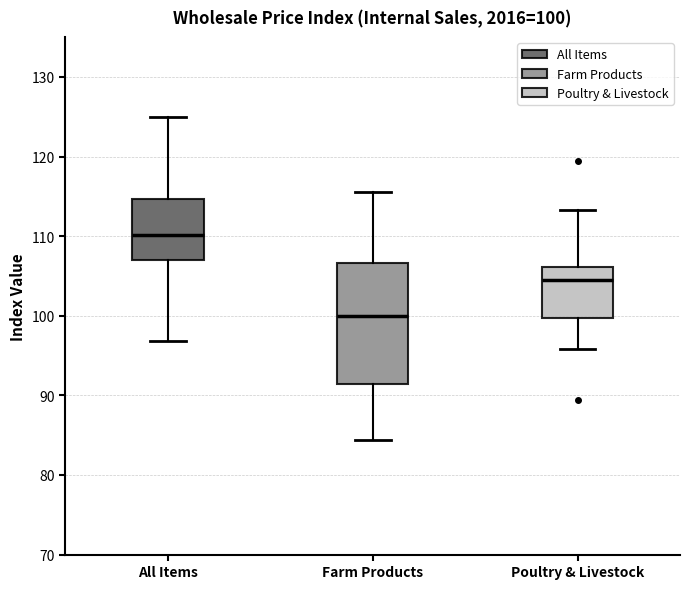

Which box is the tallest, from its lower edge to its upper edge?

Farm Products